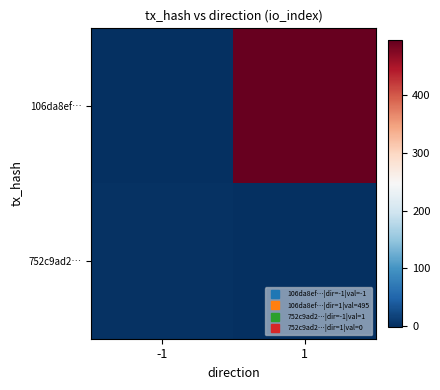

Which category has the lowest value across all series?

-1